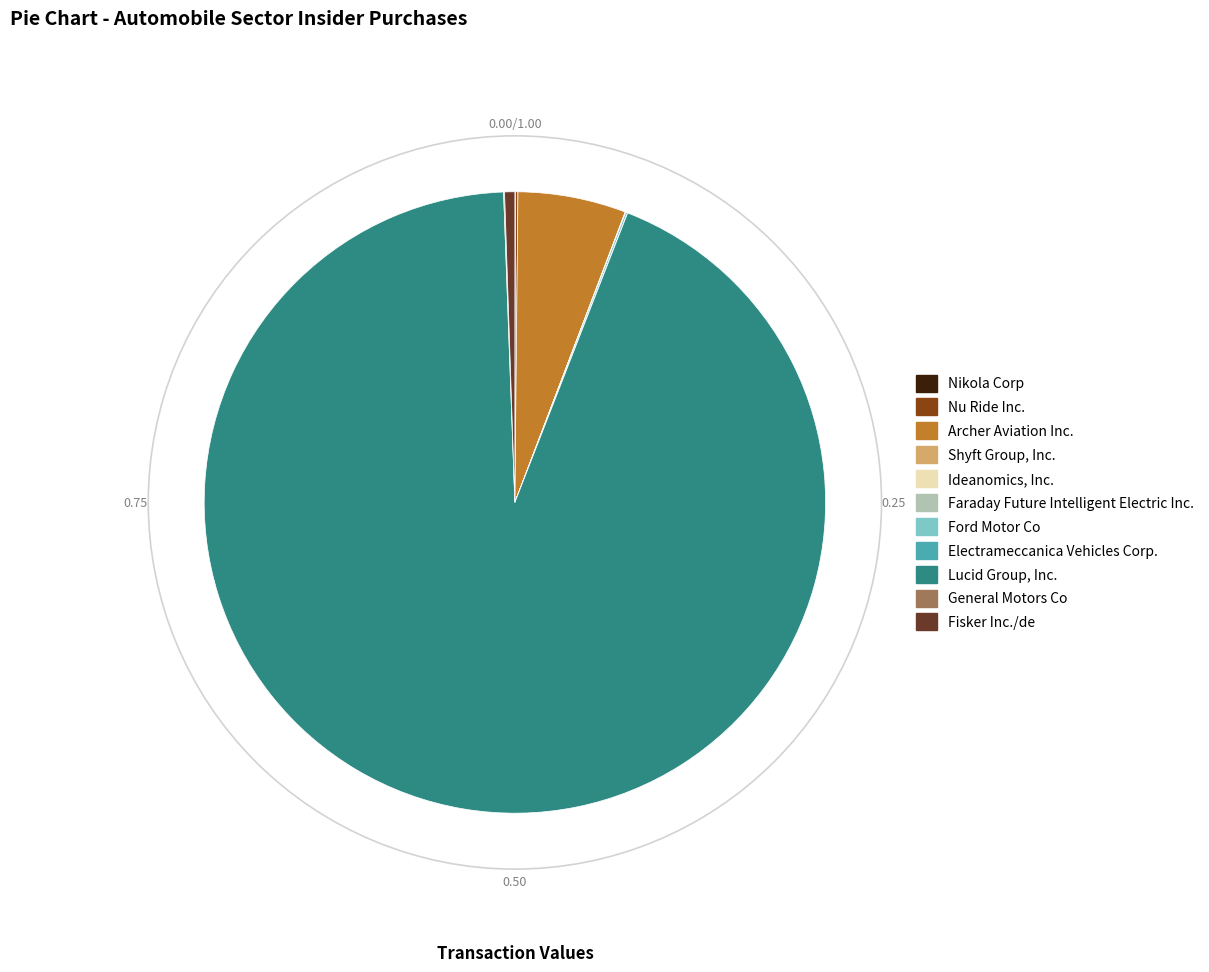

Which slice is the largest?

Lucid Group, Inc.